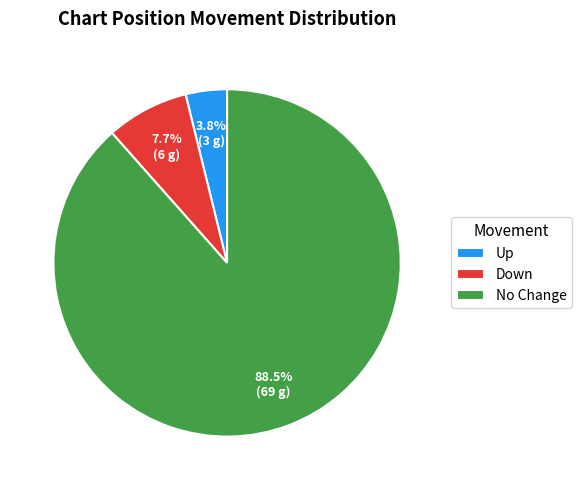

How much of the chart is everything except Up?

96.2%